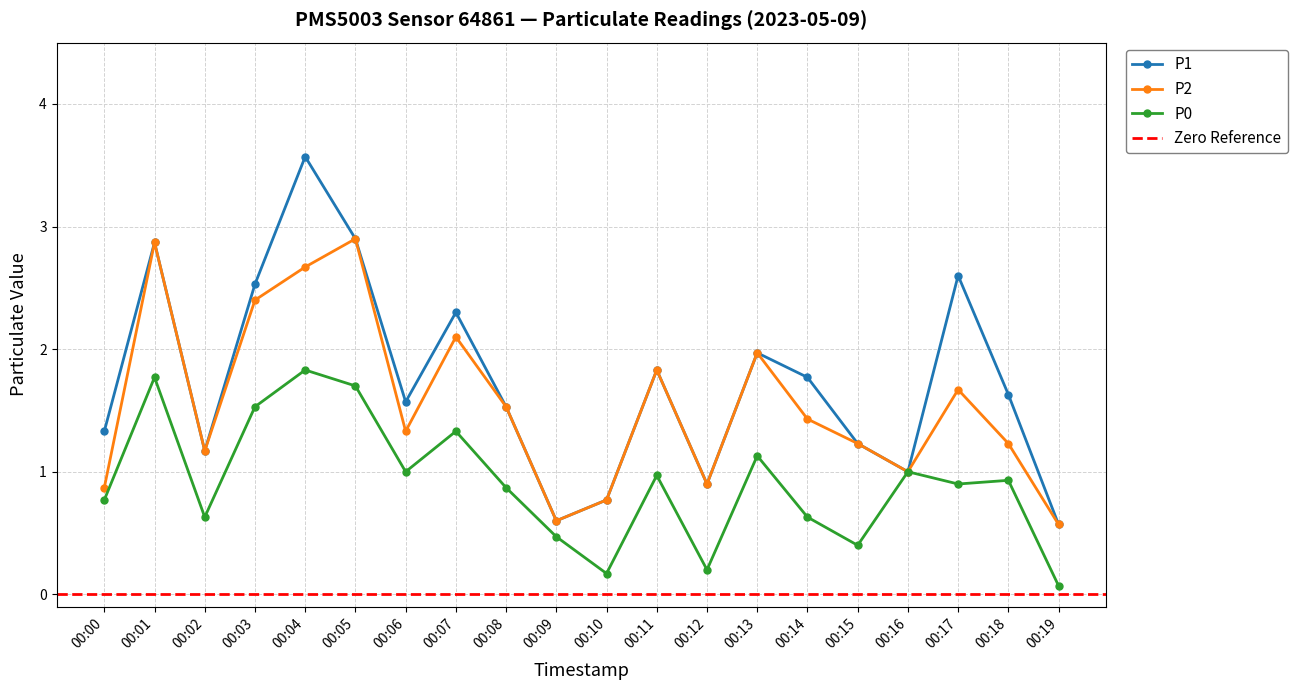

The P2 series shows 1.8 at 00:05. True or false?

False